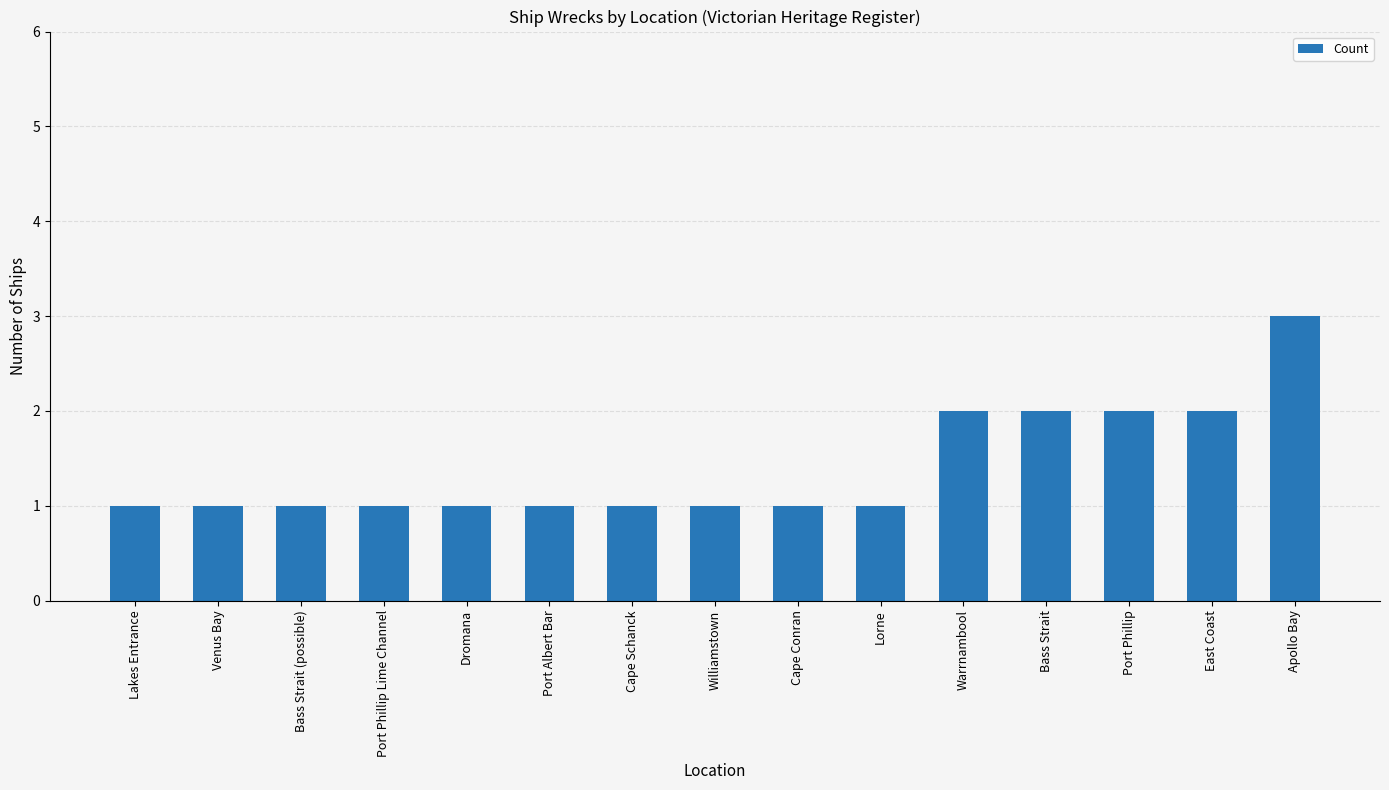

What is the greatest value displayed?

3